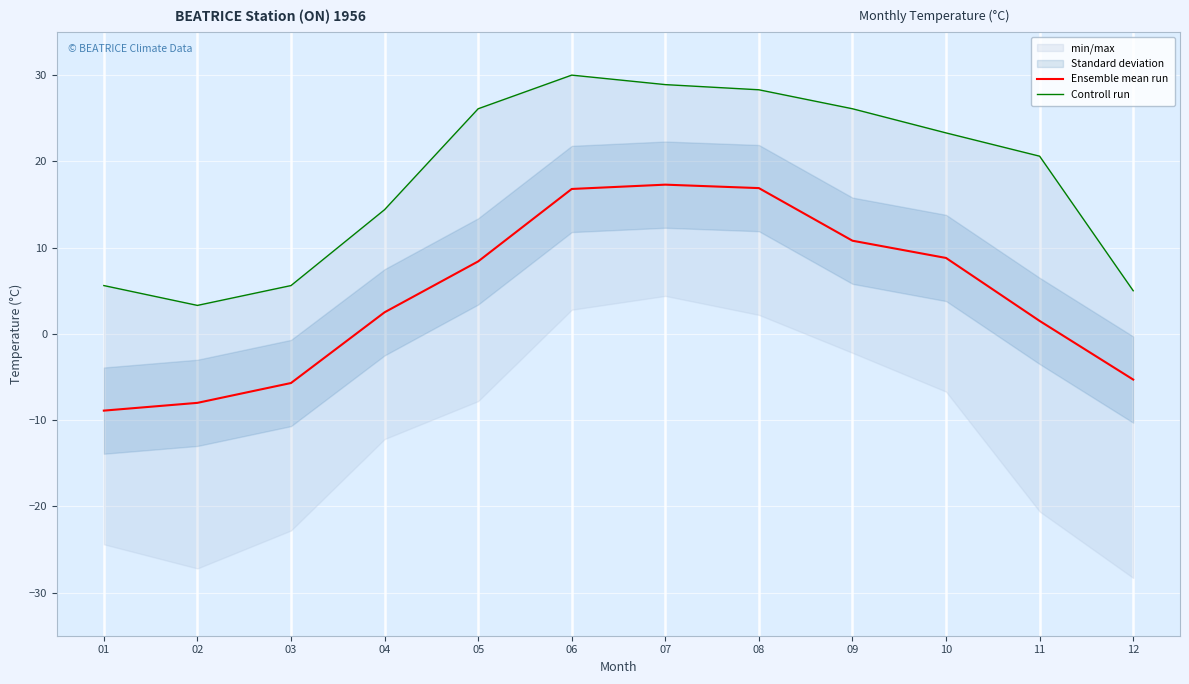

What is the difference between the highest and lowest values at 07?

11.6